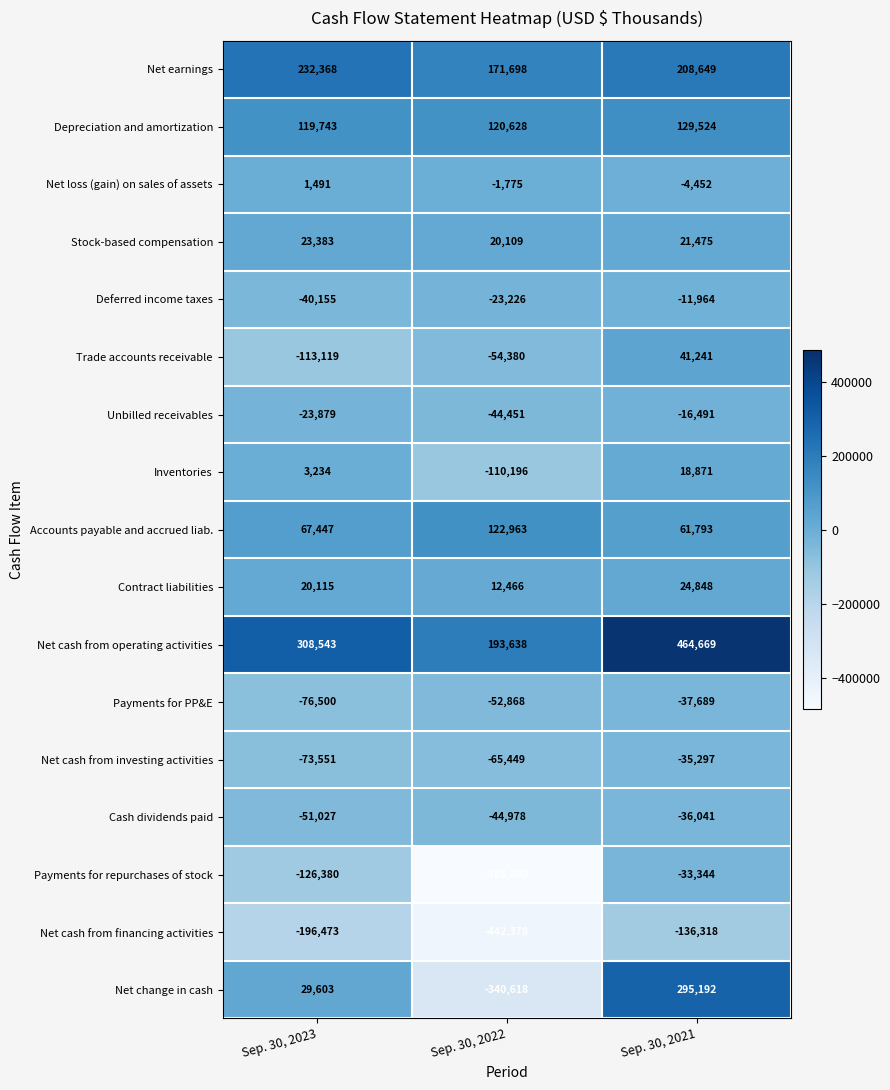

True or false: Inventories has a value of 999 at Sep. 30, 2023.

False